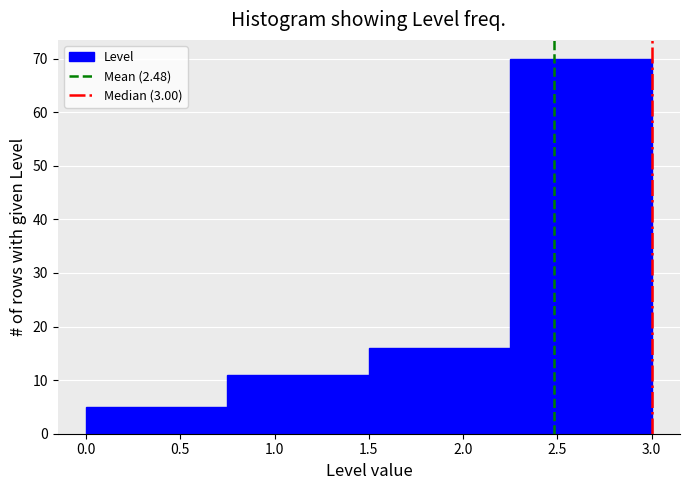

Reading left to right, transcribe this chart: for each bar, give the range it covers on the x-axis and its height. The values are not printed on the chart, so give them approximately, as read against the axis.

0.00 to 0.75: 5
0.75 to 1.50: 11
1.50 to 2.25: 16
2.25 to 3.00: 70